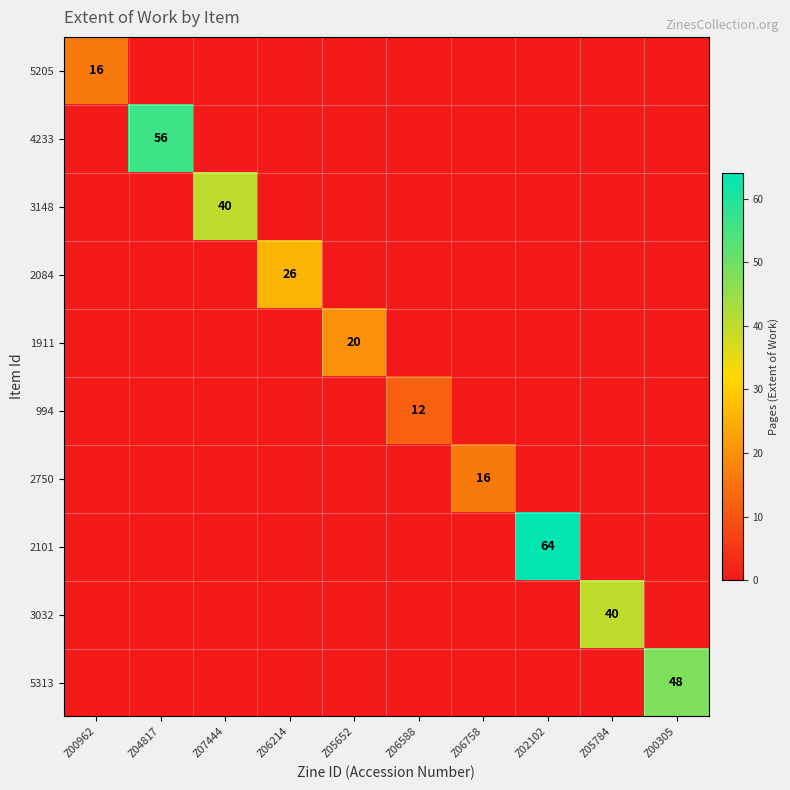

The 1911 series shows 20 at Z05652. True or false?

True